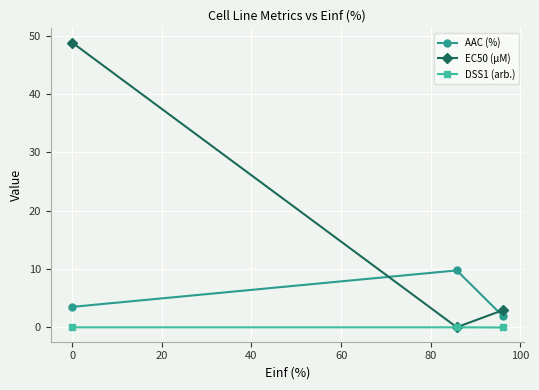

What is the value of the EC50 (µM) point at the 3rd from the left?

2.9